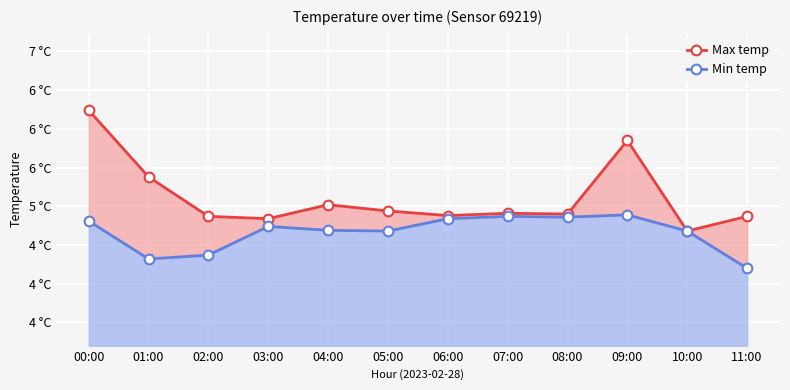

List the series in order of their overall mean, highest first.

Max temp, Min temp